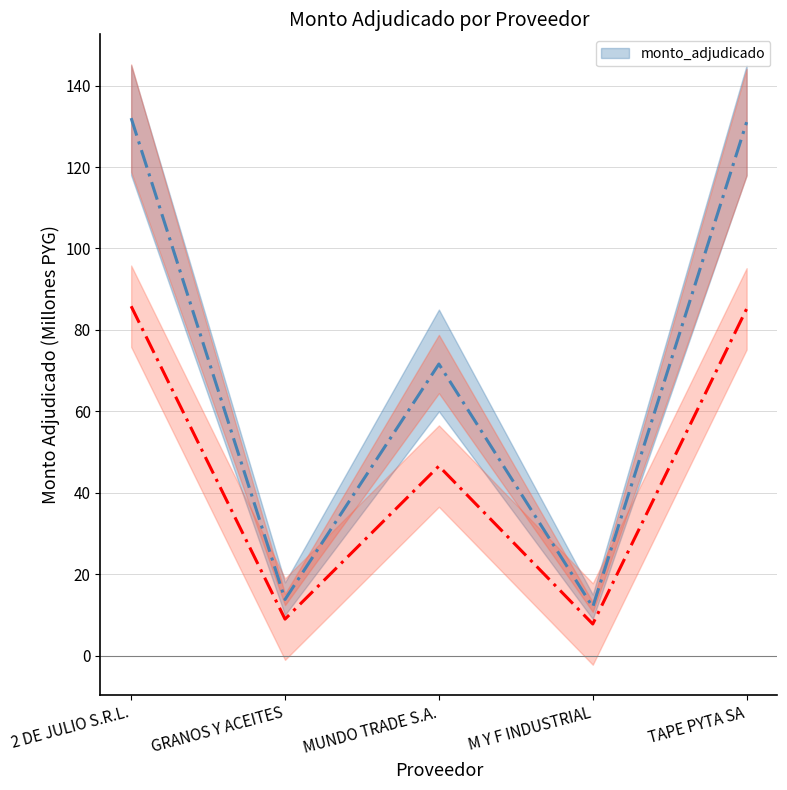

Which label corresponds to the smallest value in the chart?

M Y F INDUSTRIAL